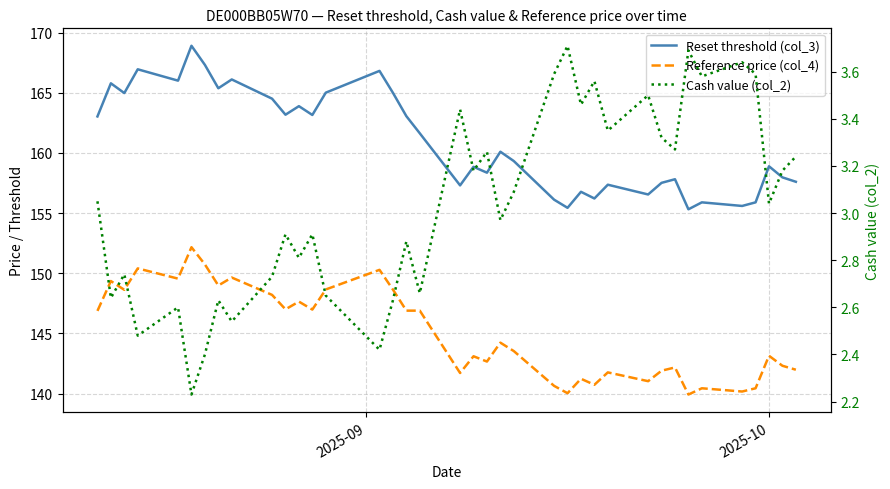

Is the value of Reference price (col_4) at 28 greater than the value of Cash value (col_2) at 8?

Yes